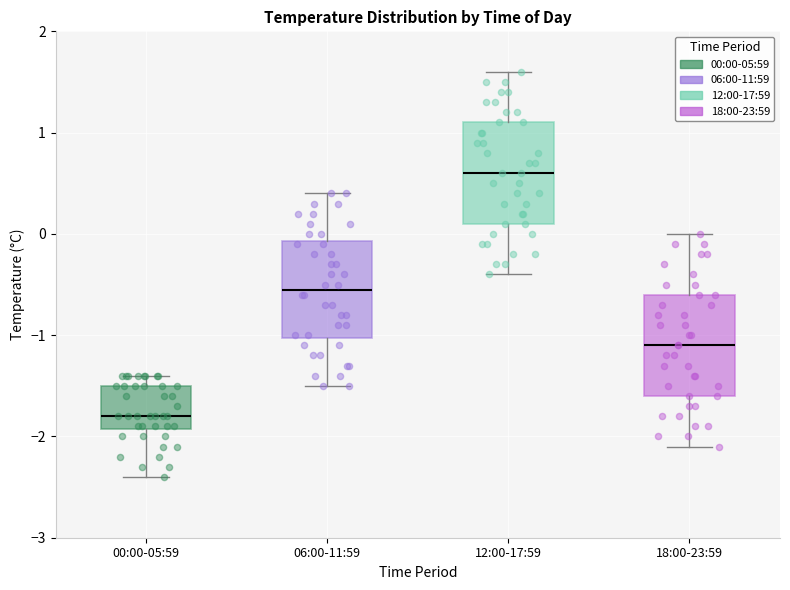

Which box's median line is the lowest?

00:00-05:59